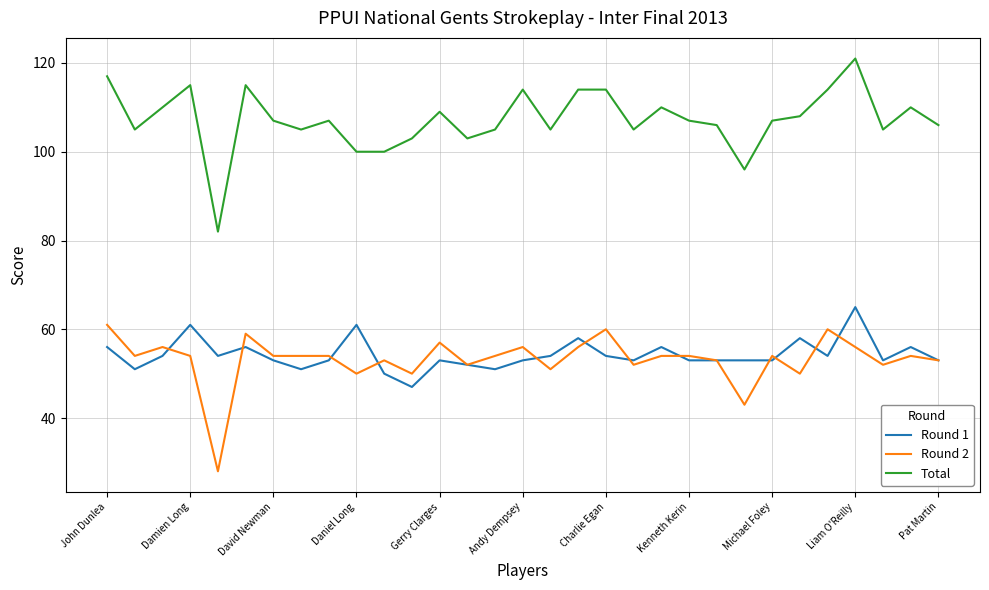

Reading left to right, extract all data points from this chart.

Round 1: 56	51	54	61	54	56	53	51	53	61	50	47	53	52	51	53	54	58	54	53	56	53	53	53	53	58	54	65	53	56	53
Round 2: 61	54	56	54	28	59	54	54	54	50	53	50	57	52	54	56	51	56	60	52	54	54	53	43	54	50	60	56	52	54	53
Total: 117	105	110	115	82	115	107	105	107	100	100	103	109	103	105	114	105	114	114	105	110	107	106	96	107	108	114	121	105	110	106